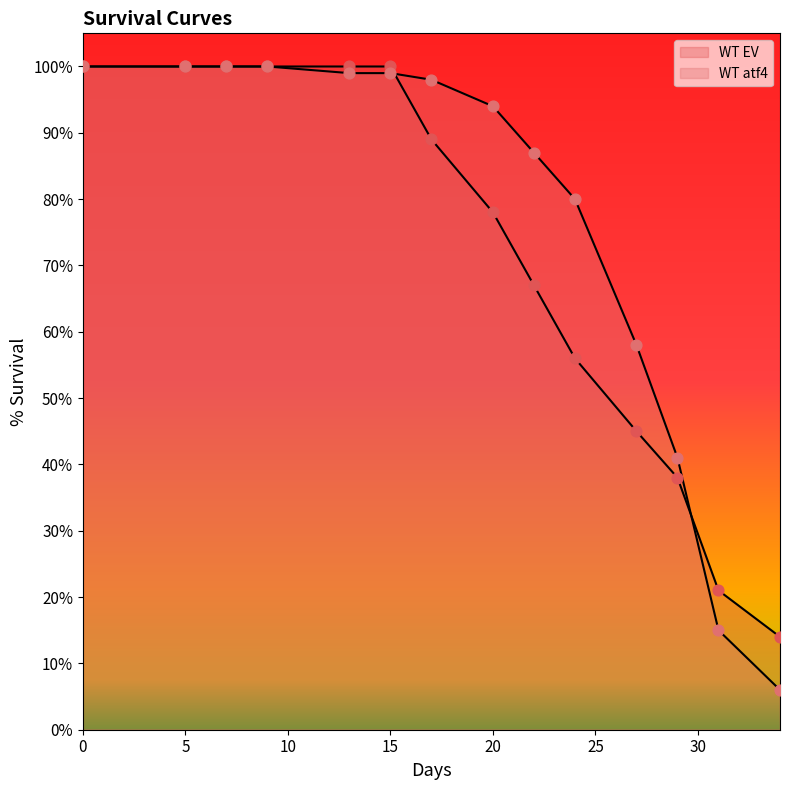

What are all the series names shown in the legend?

WT EV, WT atf4